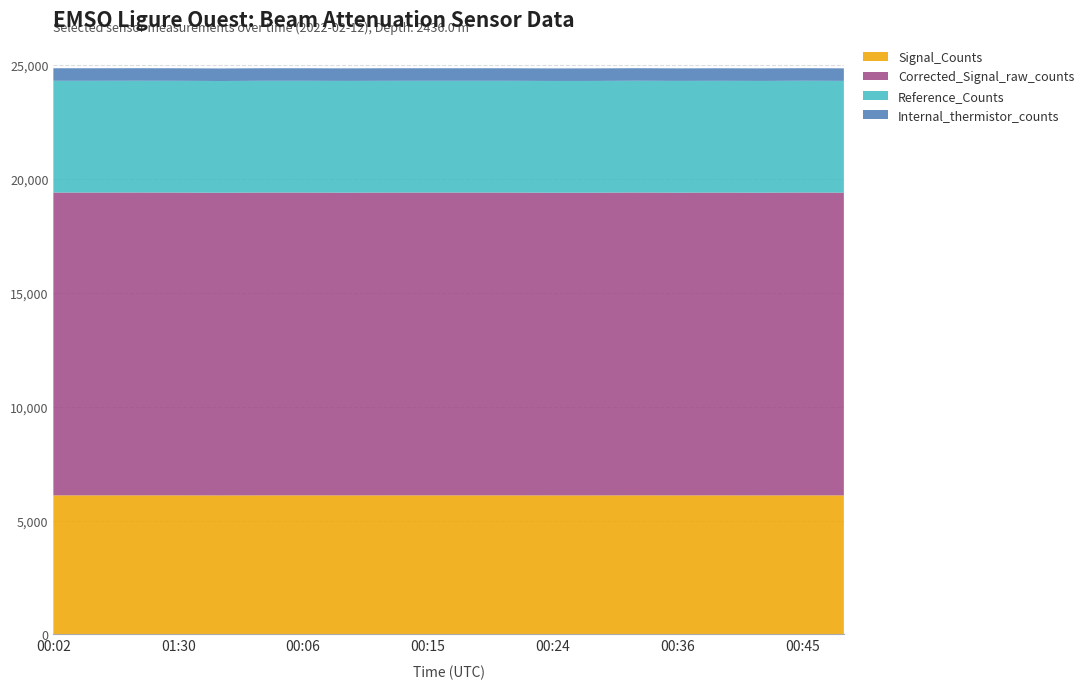

Reading left to right, list all the values displayed in this chart.

Signal_Counts: 2022-02-12T00:02:59=6106	2022-02-12T00:30:13=6106	2022-02-12T01:00:29=6107	2022-02-12T01:30:45=6106	2022-02-12T01:36:48=6103	2022-02-12T01:39:50=6106	2022-02-12T00:06:01=6106	2022-02-12T00:09:02=6105	2022-02-12T00:12:04=6106	2022-02-12T00:15:05=6106	2022-02-12T00:18:07=6106	2022-02-12T00:21:09=6106	2022-02-12T00:24:10=6104	2022-02-12T00:27:12=6104	2022-02-12T00:33:15=6107	2022-02-12T00:36:16=6105	2022-02-12T00:39:18=6106	2022-02-12T00:42:20=6104	2022-02-12T00:45:21=6107	2022-02-12T00:48:23=6105
Corrected_Signal_raw_counts: 2022-02-12T00:02:59=13293	2022-02-12T00:30:13=13292	2022-02-12T01:00:29=13294	2022-02-12T01:30:45=13292	2022-02-12T01:36:48=13287	2022-02-12T01:39:50=13293	2022-02-12T00:06:01=13293	2022-02-12T00:09:02=13289	2022-02-12T00:12:04=13292	2022-02-12T00:15:05=13293	2022-02-12T00:18:07=13293	2022-02-12T00:21:09=13292	2022-02-12T00:24:10=13288	2022-02-12T00:27:12=13289	2022-02-12T00:33:15=13294	2022-02-12T00:36:16=13289	2022-02-12T00:39:18=13292	2022-02-12T00:42:20=13289	2022-02-12T00:45:21=13294	2022-02-12T00:48:23=13290
Reference_Counts: 2022-02-12T00:02:59=4905	2022-02-12T00:30:13=4905	2022-02-12T01:00:29=4905	2022-02-12T01:30:45=4905	2022-02-12T01:36:48=4905	2022-02-12T01:39:50=4905	2022-02-12T00:06:01=4905	2022-02-12T00:09:02=4905	2022-02-12T00:12:04=4905	2022-02-12T00:15:05=4905	2022-02-12T00:18:07=4905	2022-02-12T00:21:09=4905	2022-02-12T00:24:10=4905	2022-02-12T00:27:12=4905	2022-02-12T00:33:15=4905	2022-02-12T00:36:16=4905	2022-02-12T00:39:18=4905	2022-02-12T00:42:20=4905	2022-02-12T00:45:21=4905	2022-02-12T00:48:23=4905
Internal_thermistor_counts: 2022-02-12T00:02:59=551	2022-02-12T00:30:13=551	2022-02-12T01:00:29=551	2022-02-12T01:30:45=551	2022-02-12T01:36:48=551	2022-02-12T01:39:50=551	2022-02-12T00:06:01=551	2022-02-12T00:09:02=551	2022-02-12T00:12:04=551	2022-02-12T00:15:05=551	2022-02-12T00:18:07=551	2022-02-12T00:21:09=551	2022-02-12T00:24:10=551	2022-02-12T00:27:12=551	2022-02-12T00:33:15=551	2022-02-12T00:36:16=551	2022-02-12T00:39:18=551	2022-02-12T00:42:20=551	2022-02-12T00:45:21=551	2022-02-12T00:48:23=551